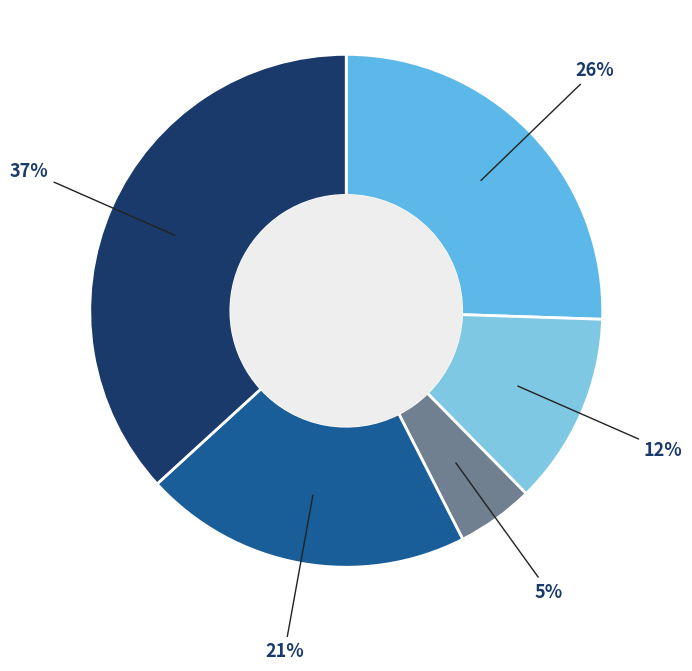

How many segments does this pie chart have?

5